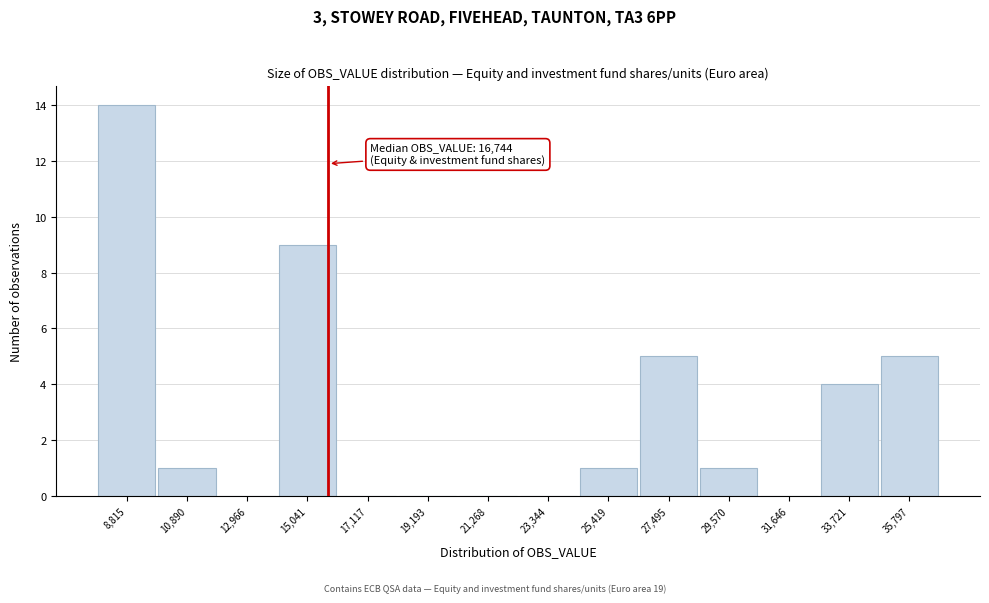

Reading left to right, list all the values displayed in this chart.

8,815=14	10,890=1	12,966=0	15,041=9	17,117=0	19,193=0	21,268=0	23,344=0	25,419=1	27,495=5	29,570=1	31,646=0	33,721=4	35,797=5